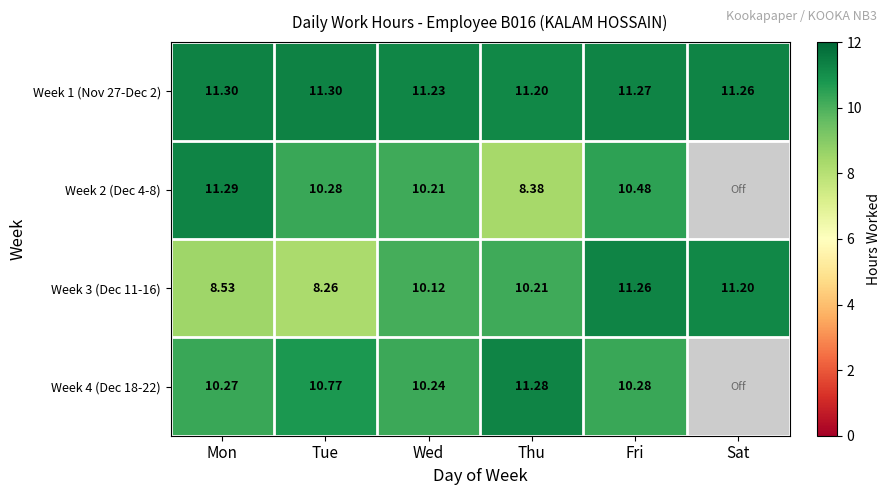

Is it true that Week 2 (Dec 4-8) equals 10.3 at Tue?

True